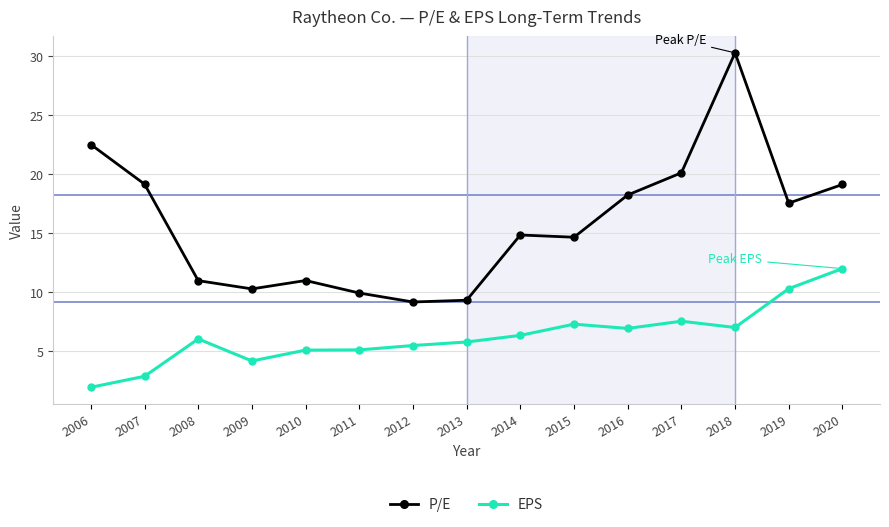

Rank the series by their maximum value, from lowest to highest.

EPS, P/E